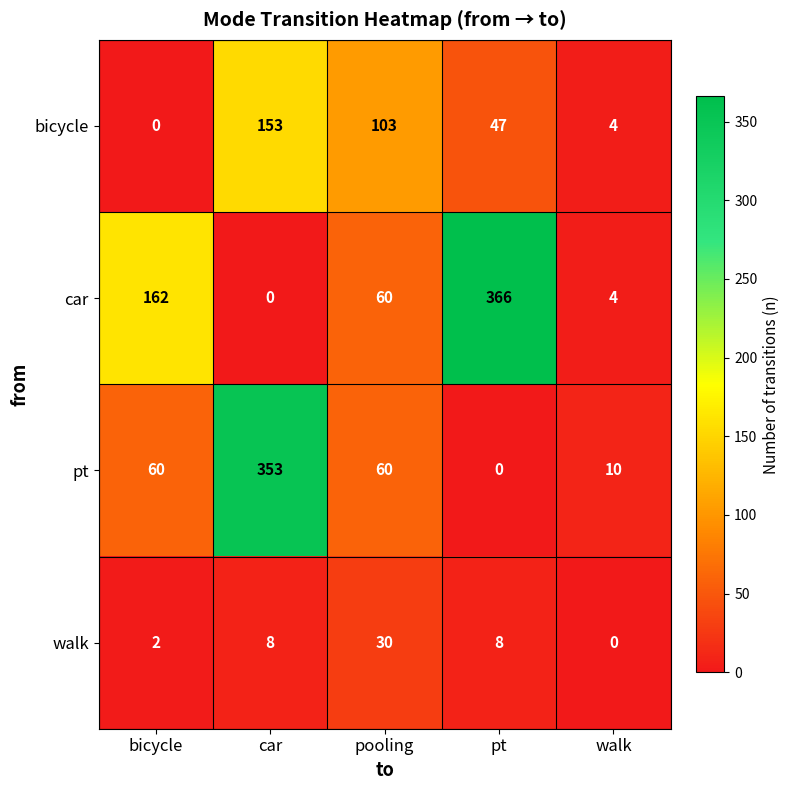

What is the total value across all series at pooling?

253